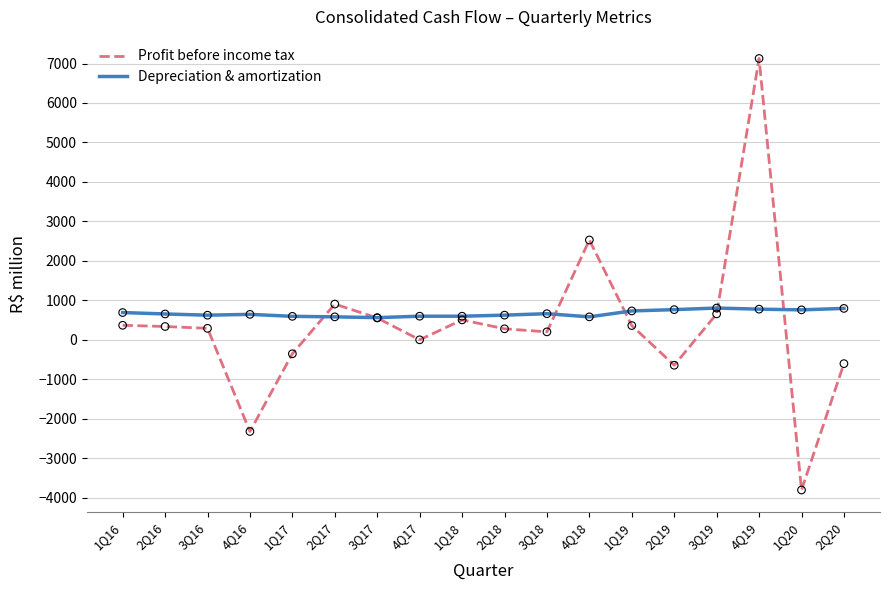

Which series has the largest total across all categories?

Depreciation & amortization